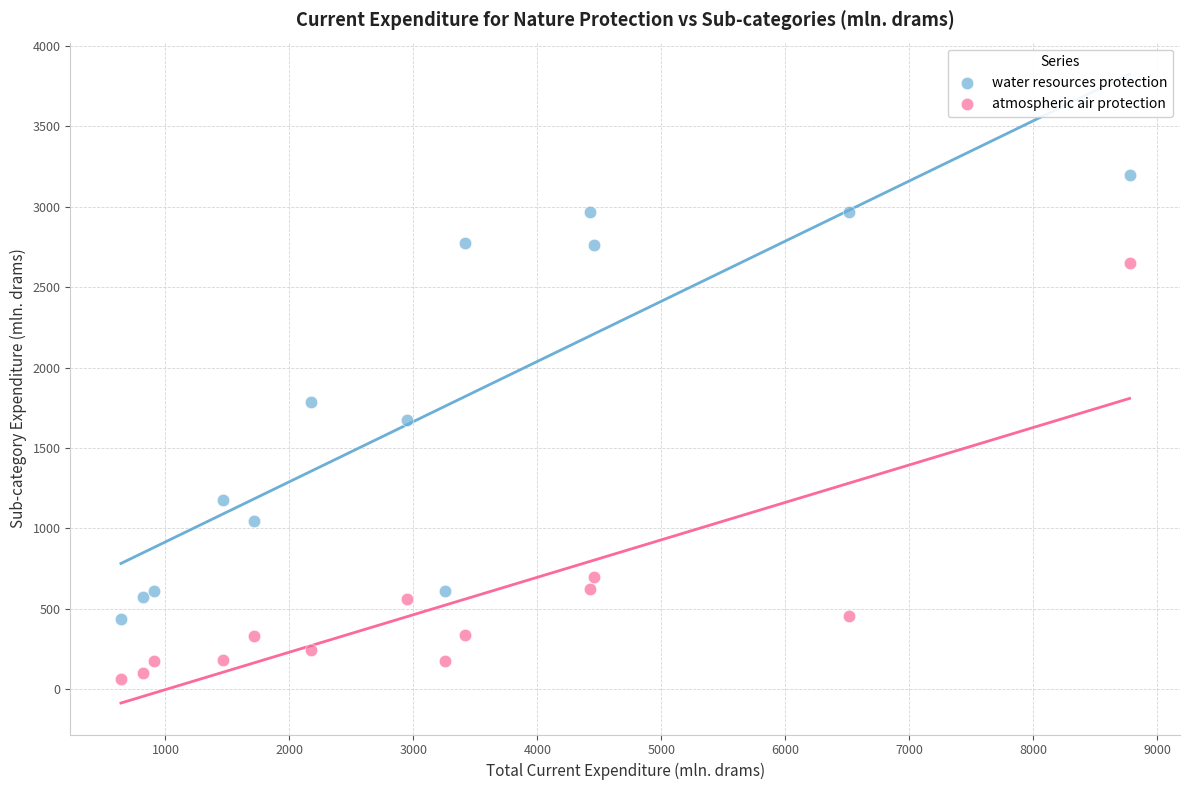

What is the X range (max minus min) for the scatter plot?

8137.9